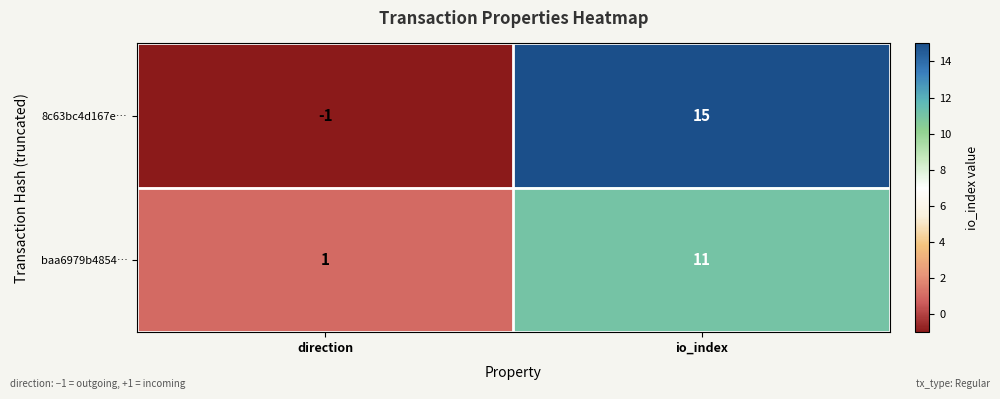

What is the difference between the maximum and minimum values in the baa6979b4854… series?

10